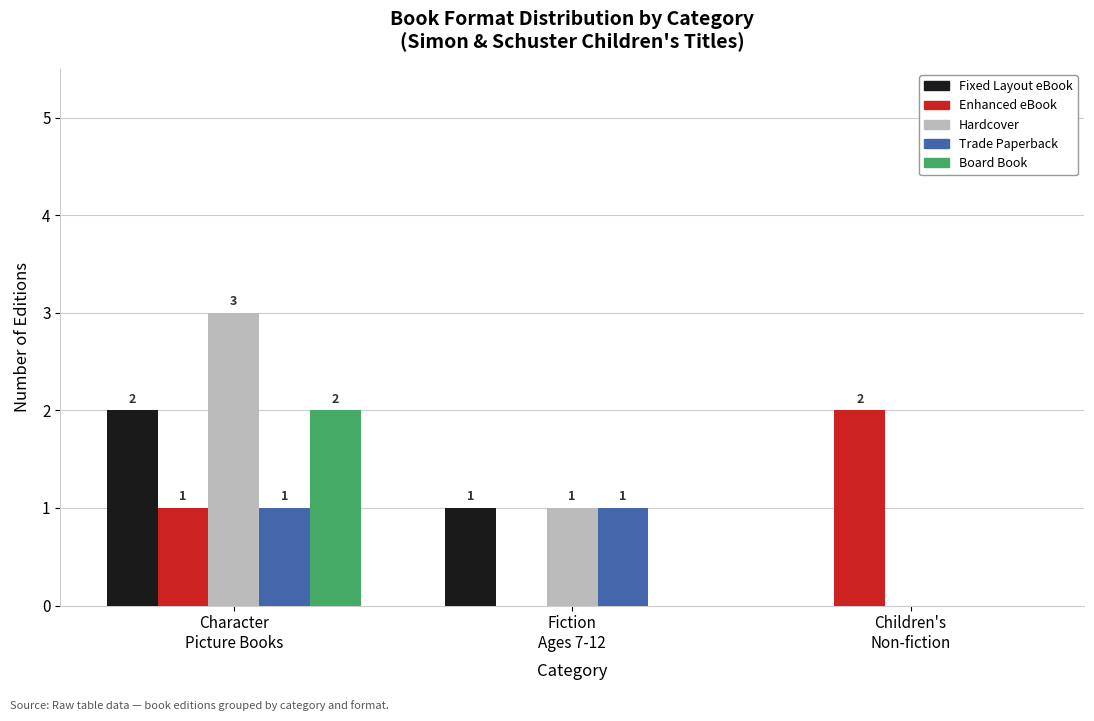

How many groups of bars are there?

3